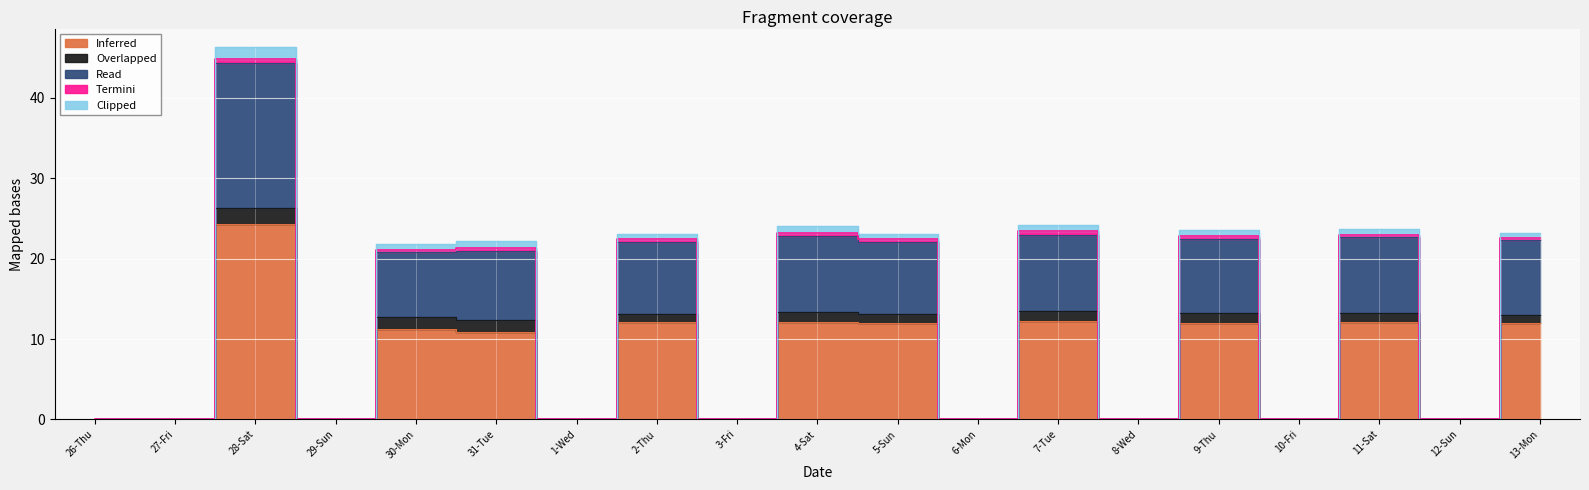

What position from the right is 28-Sat?

17